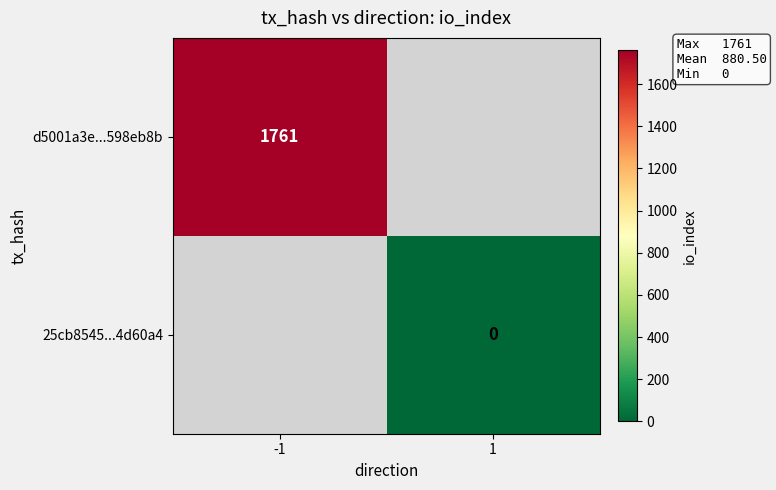

Count the number of data series in this chart.

2